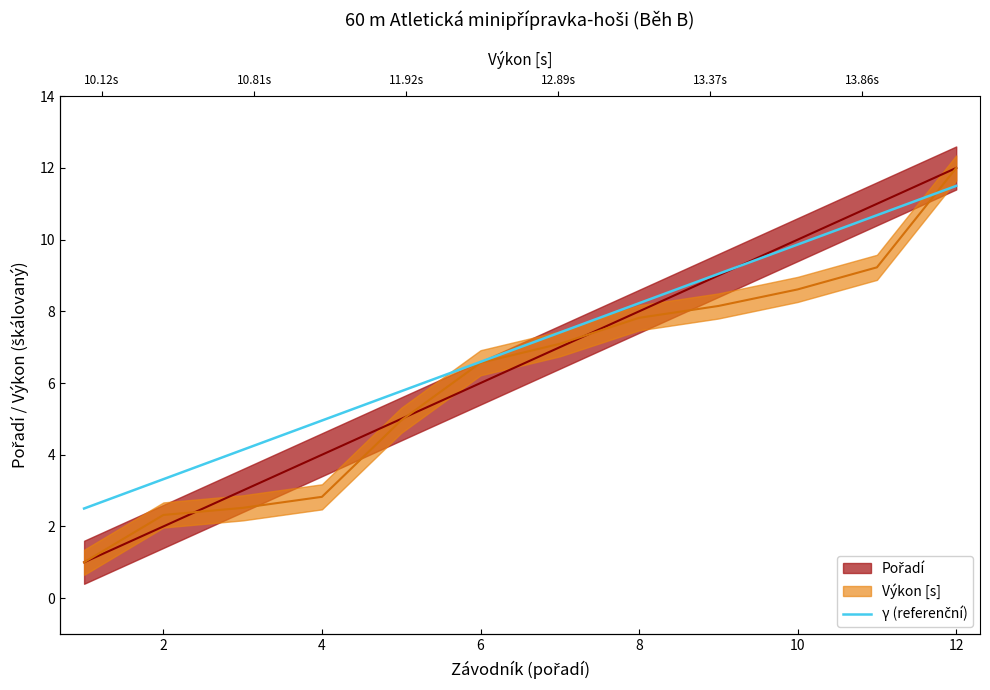

How many categories are shown in the chart?

12